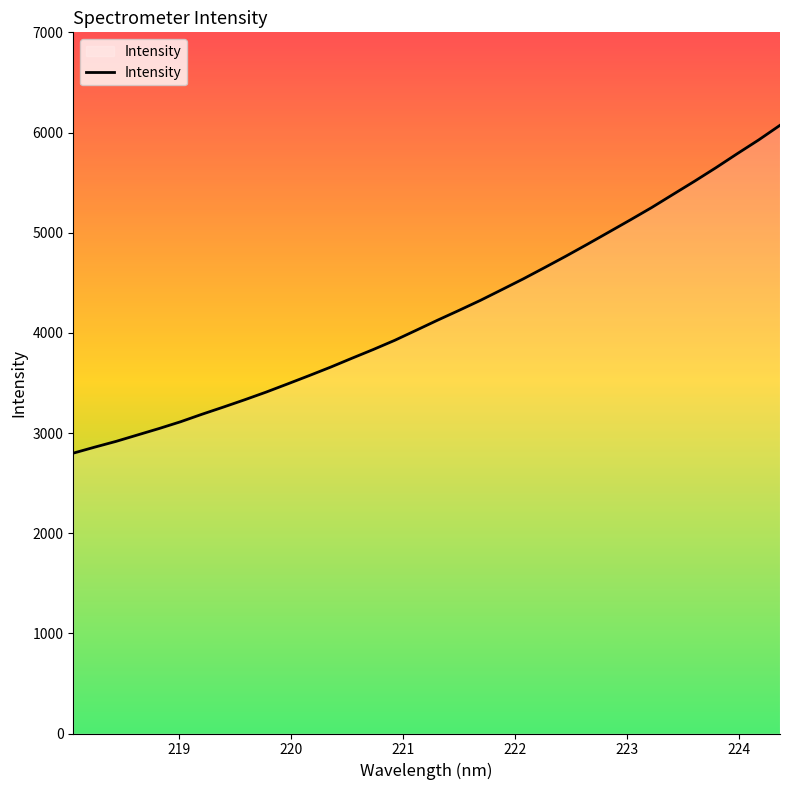

What is the smallest value displayed?

2798.8